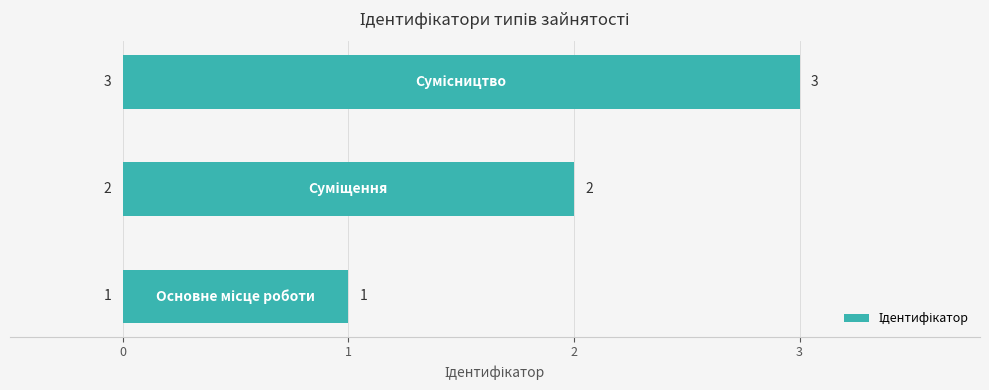

Count the values in the range 1 to 3.

3